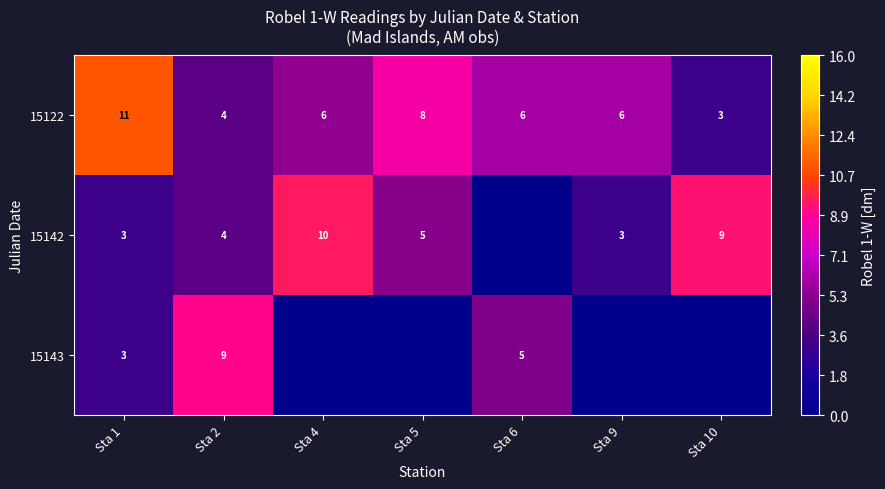

Is the value of 15143 at Sta 6 greater than the value of 15122 at Sta 10?

Yes